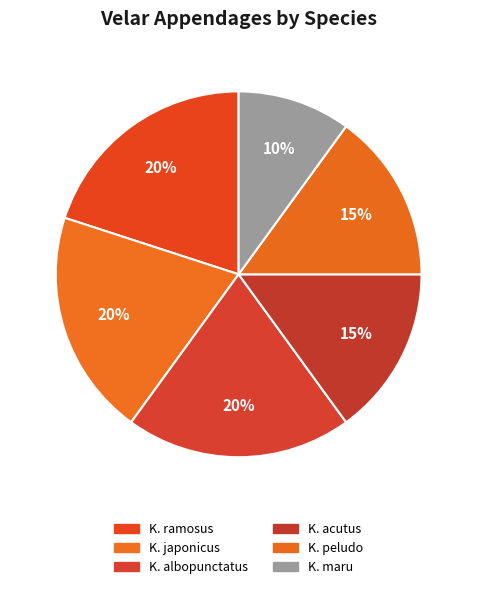

To the nearest percent, what percentage of the pie is K. albopunctatus?

20%